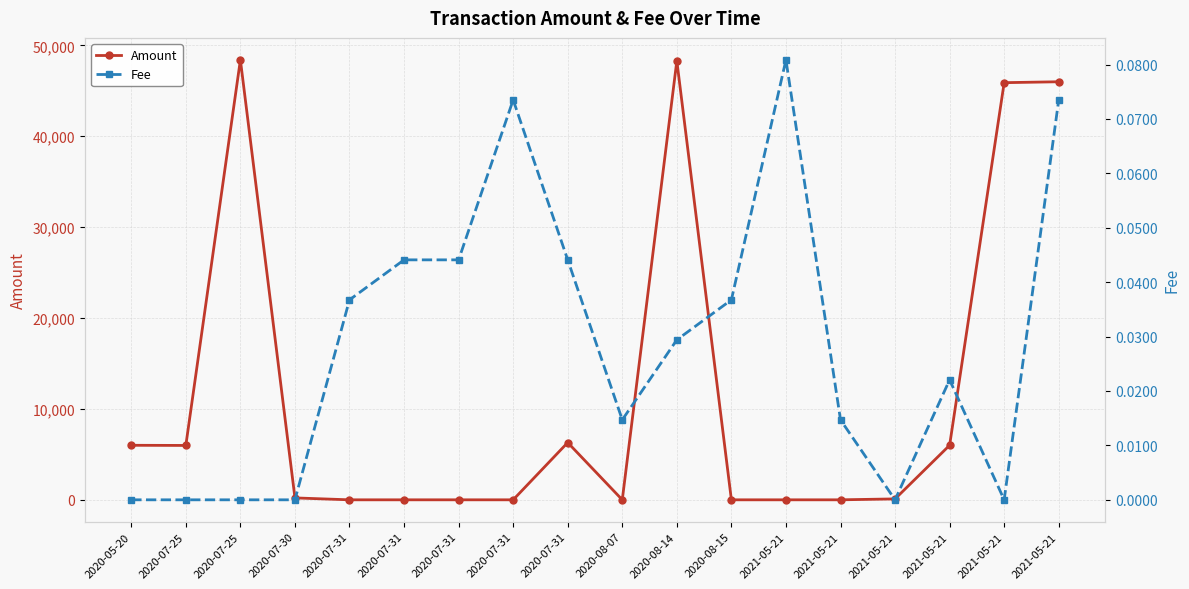

How many times do Amount and Fee cross each other?

6